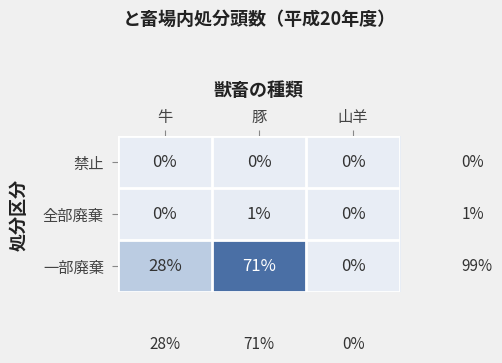

Is it true that 全部廃棄 equals 0 at 山羊?

True